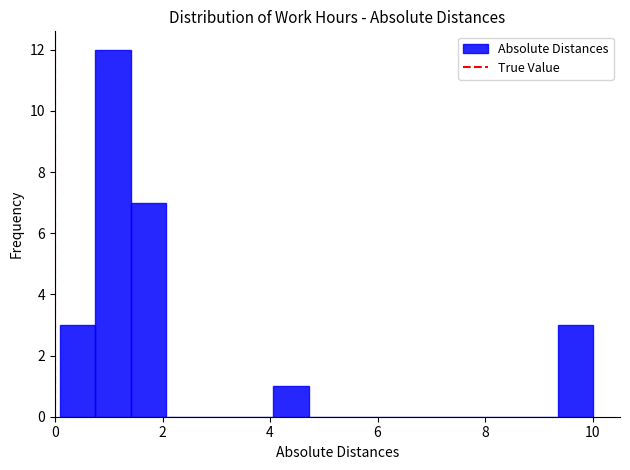

Around what value on the x-axis is the tallest bar? Give the approximate position of its centre, as read against the axis.

1.0